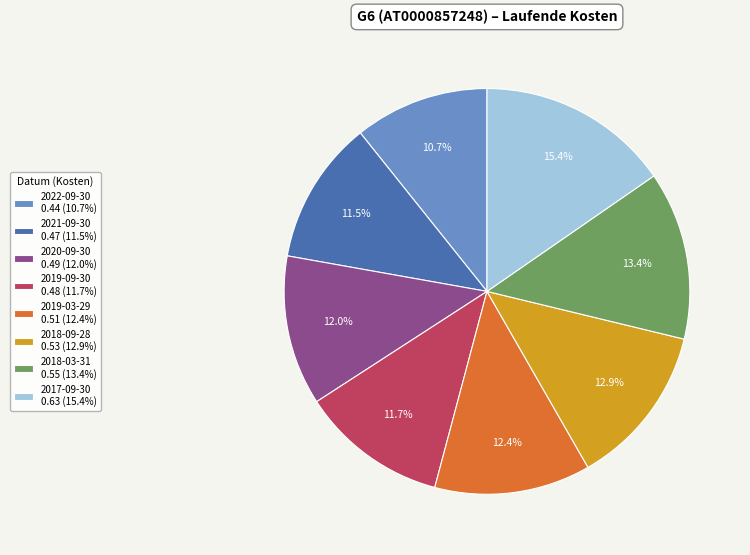

How many segments does this pie chart have?

8